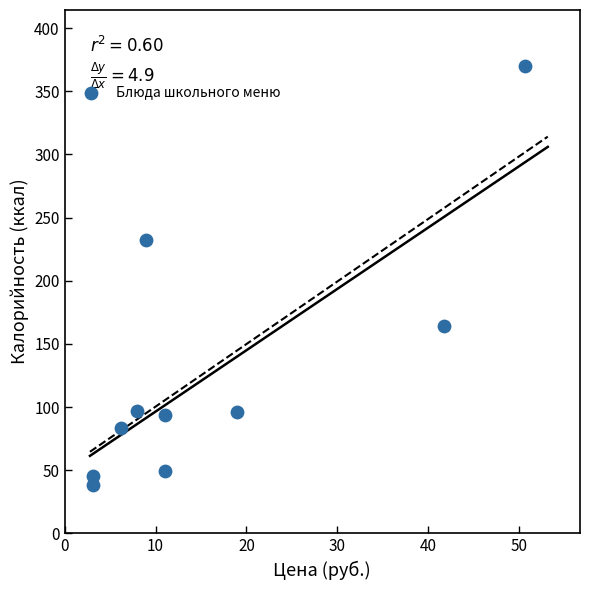

What is the range of X values (max minus min)?

47.5